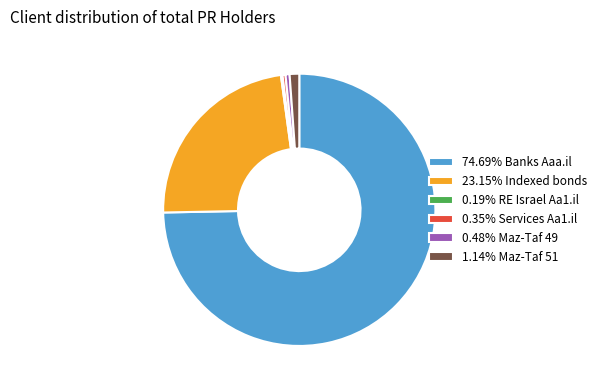

Do 0.48% Maz-Taf 49 and 74.69% Banks Aaa.il together represent more than half of the pie?

Yes